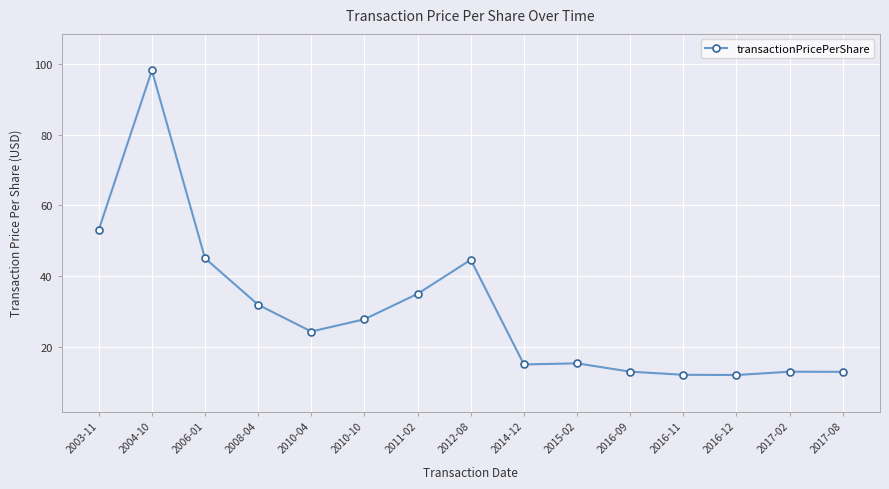

Is this an area chart (filled region under the line)?

No